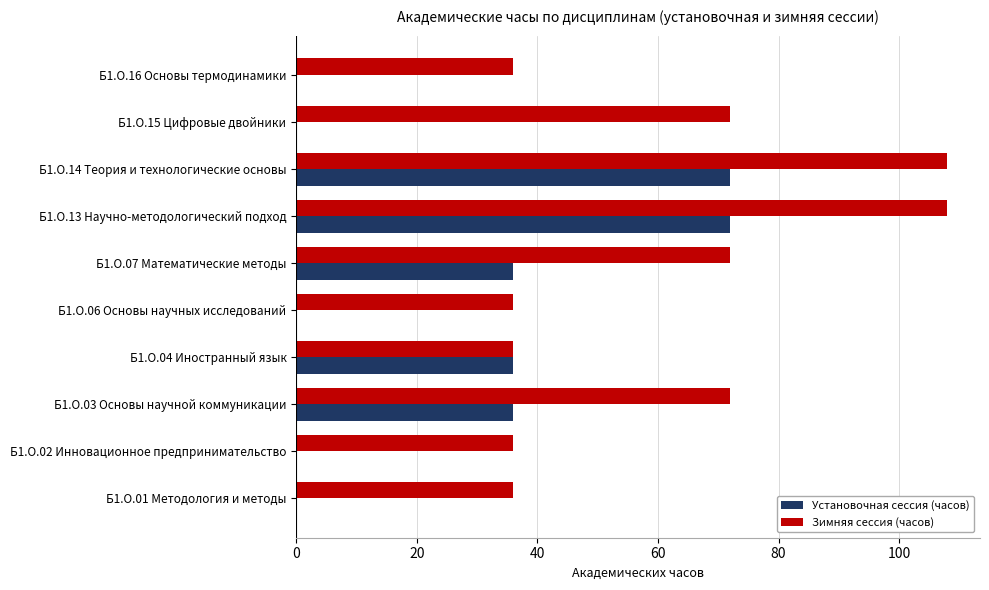

Which series has the largest total across all categories?

Зимняя сессия (часов)